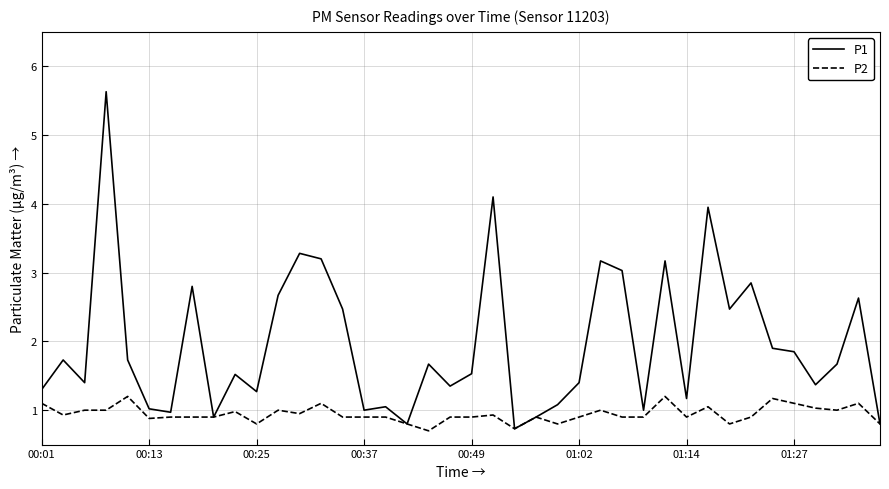

What is the greatest value displayed?

5.6